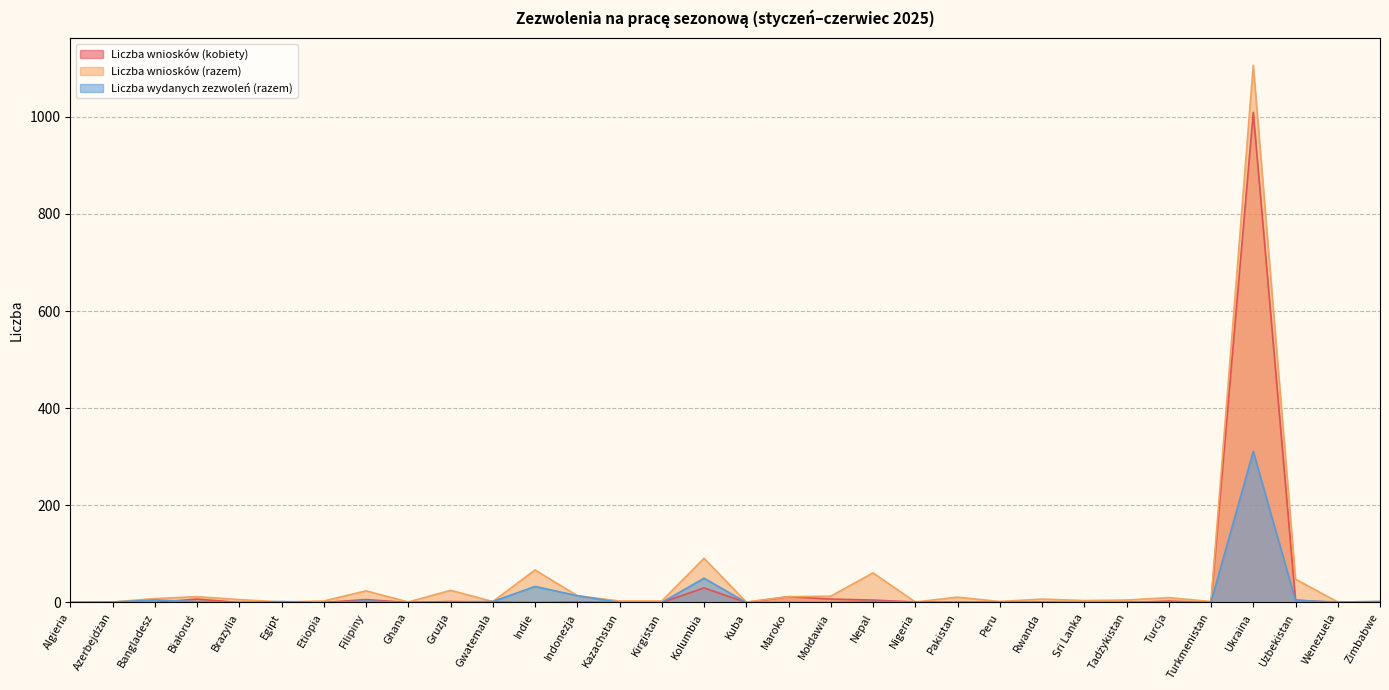

At which label does Liczba wydanych zezwoleń (razem) reach its minimum?

Algieria